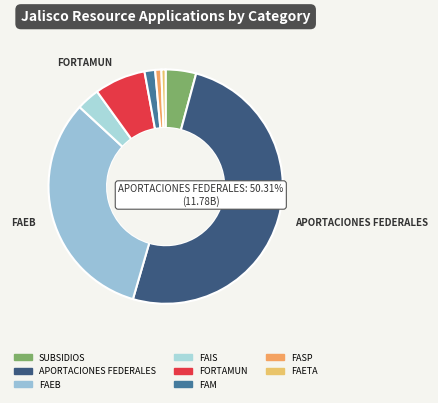

Combined, do FAEB and FASP account for over 50%?

No